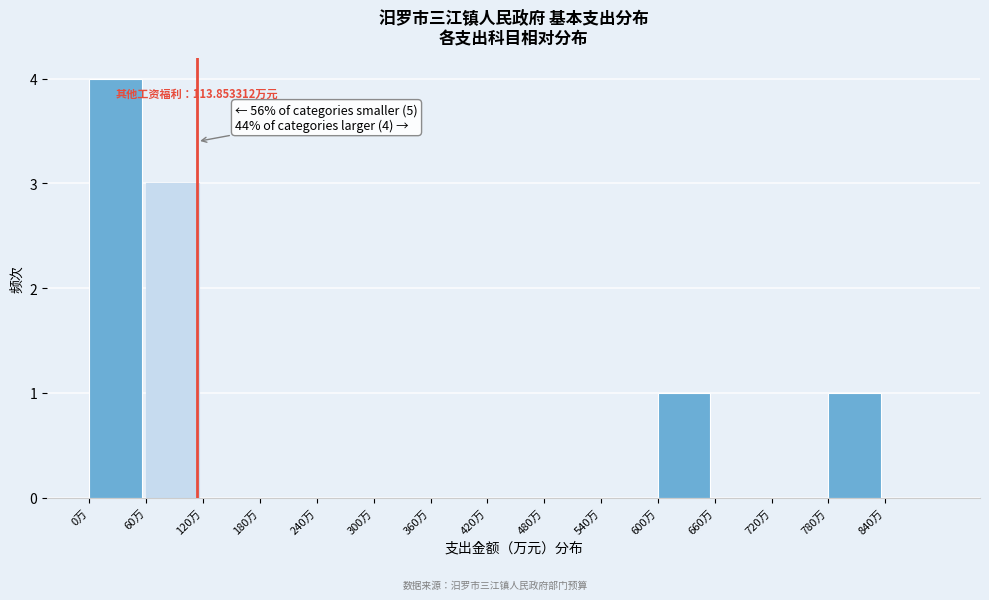

Which range on the x-axis has the tallest bar?

0 to 60